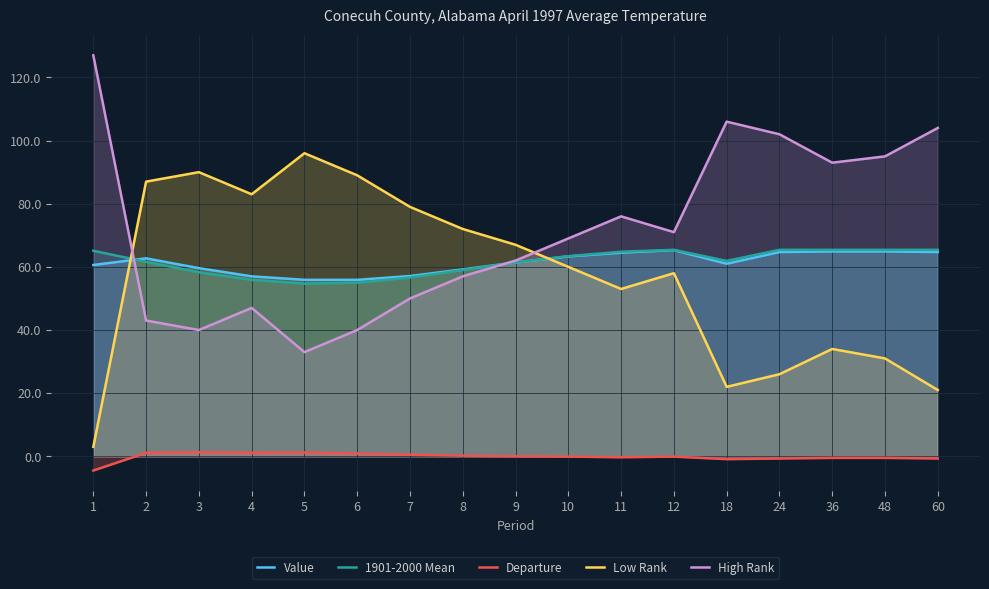

At 3, list the series in order from smallest to largest.

Departure, High Rank, 1901-2000 Mean, Value, Low Rank